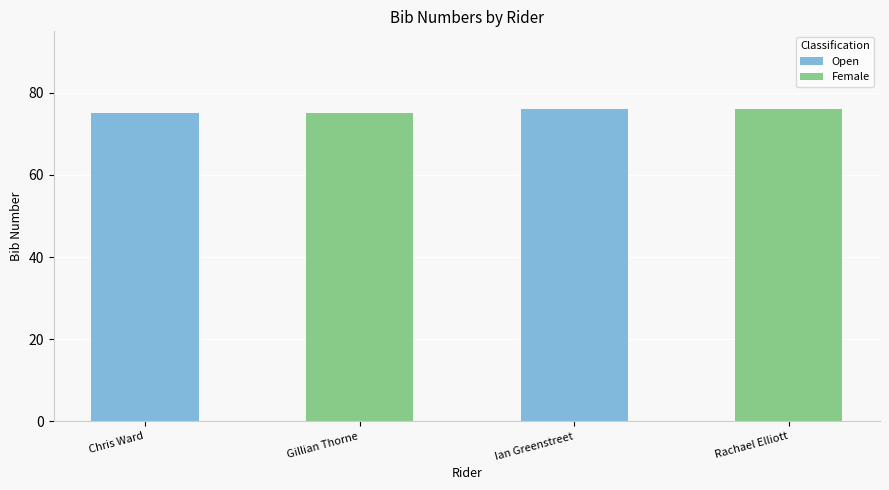

Where is Female nearest to the value 38?

Gillian Thorne